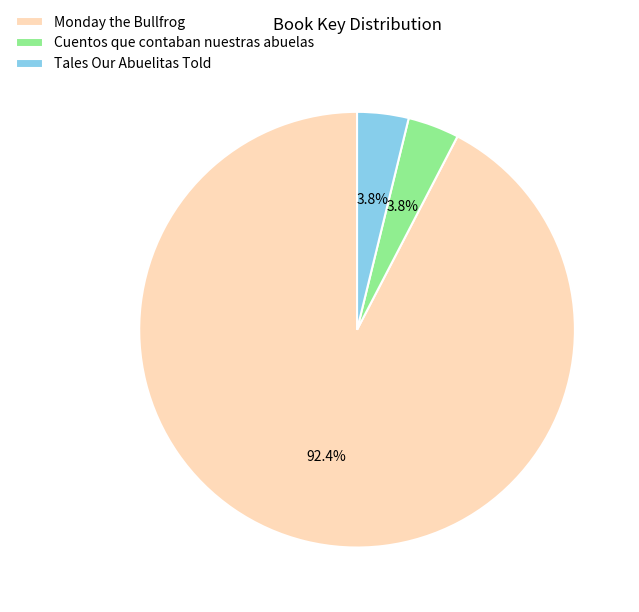

To the nearest percent, what is the difference between the largest and smallest slice percentages?

89%